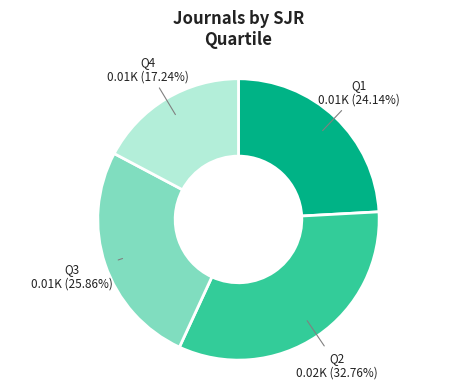

What percentage is the Q1 slice, to the nearest percent?

24%